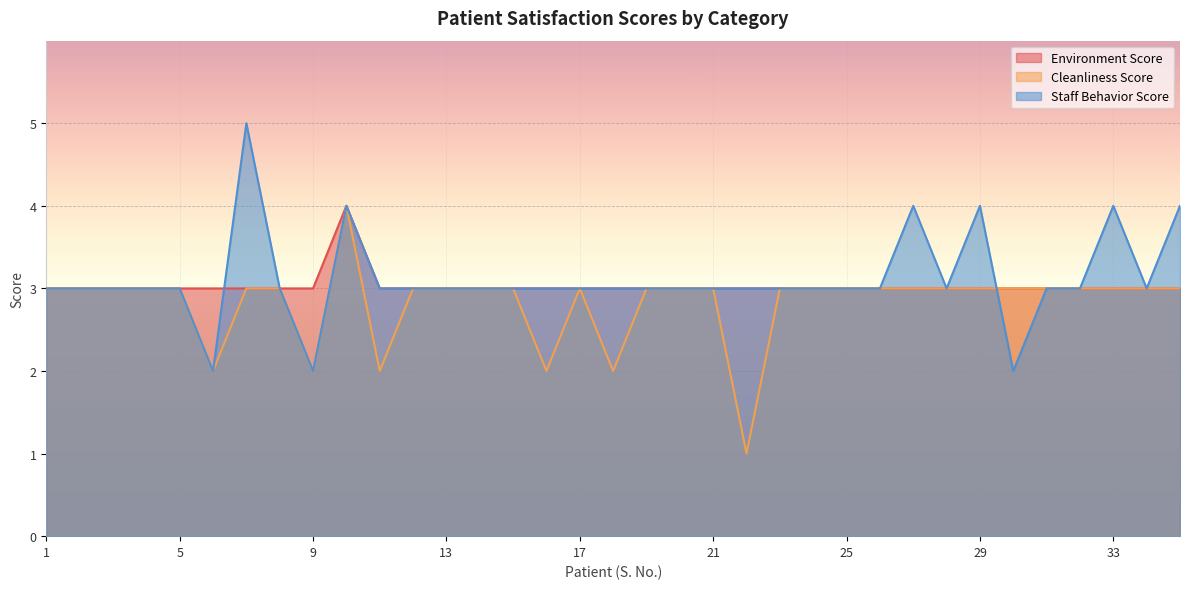

True or false: Staff Behavior Score and Environment Score intersect in this chart.

True